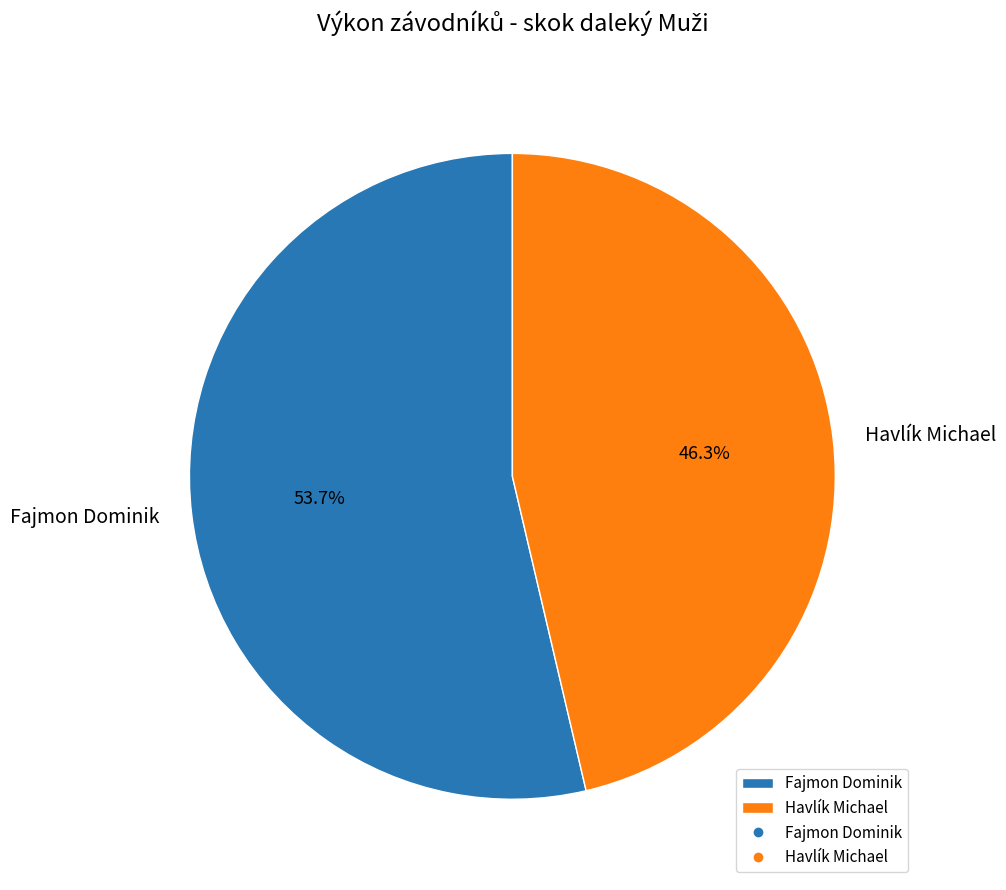

What is the smallest slice in the pie chart?

Havlík Michael